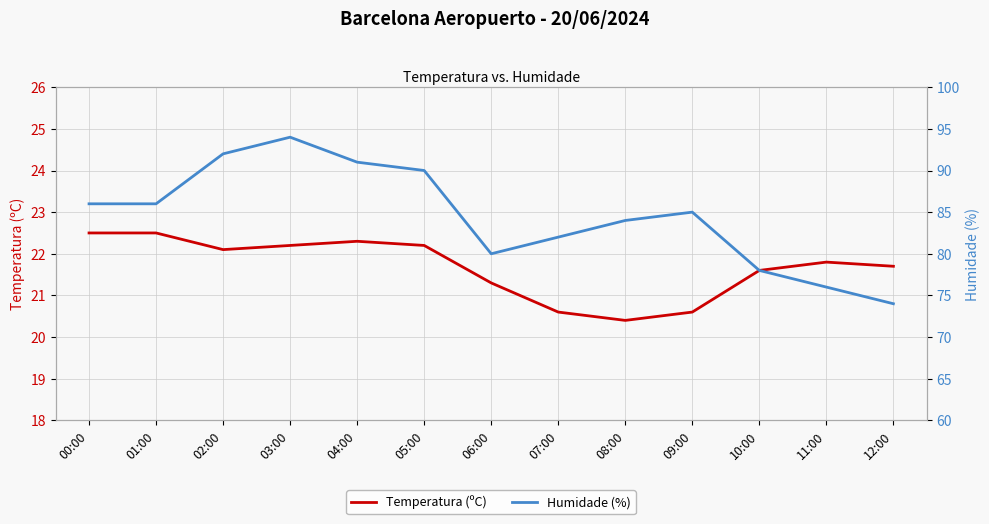

What position from the left is 05:00?

6